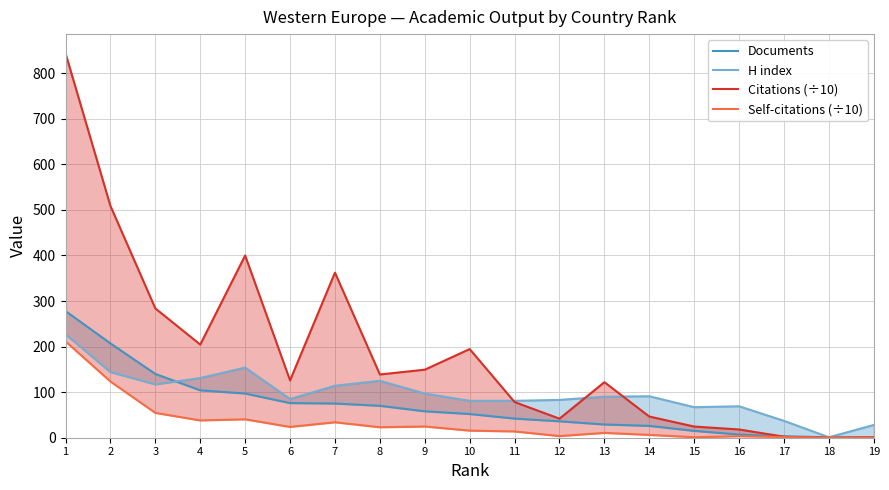

Reading right to left, list all the values displayed in this chart.

Documents: 19=1.0	18=1.0	17=3.0	16=7.0	15=15.0	14=26.0	13=29.0	12=36.0	11=42.0	10=52.0	9=58.0	8=70.0	7=75.0	6=76.0	5=97.0	4=104.0	3=140.0	2=207.0	1=278.0
H index: 19=28.0	18=1.0	17=37.0	16=69.0	15=67.0	14=91.0	13=90.0	12=83.0	11=81.0	10=81.0	9=97.0	8=125.0	7=114.0	6=85.0	5=154.0	4=131.0	3=117.0	2=144.0	1=227.0
Citations (÷10): 19=0.6	18=0.1	17=2.2	16=18.1	15=24.5	14=46.5	13=121.9	12=41.8	11=78.3	10=194.6	9=149.3	8=138.8	7=362.3	6=125.8	5=399.9	4=204.4	3=283.8	2=508.7	1=843.6
Self-citations (÷10): 19=0.0	18=0.0	17=1.5	16=3.3	15=1.1	14=6.2	13=10.6	12=3.6	11=13.8	10=15.6	9=24.6	8=23.0	7=33.9	6=23.7	5=40.4	4=38.0	3=54.5	2=123.4	1=211.4